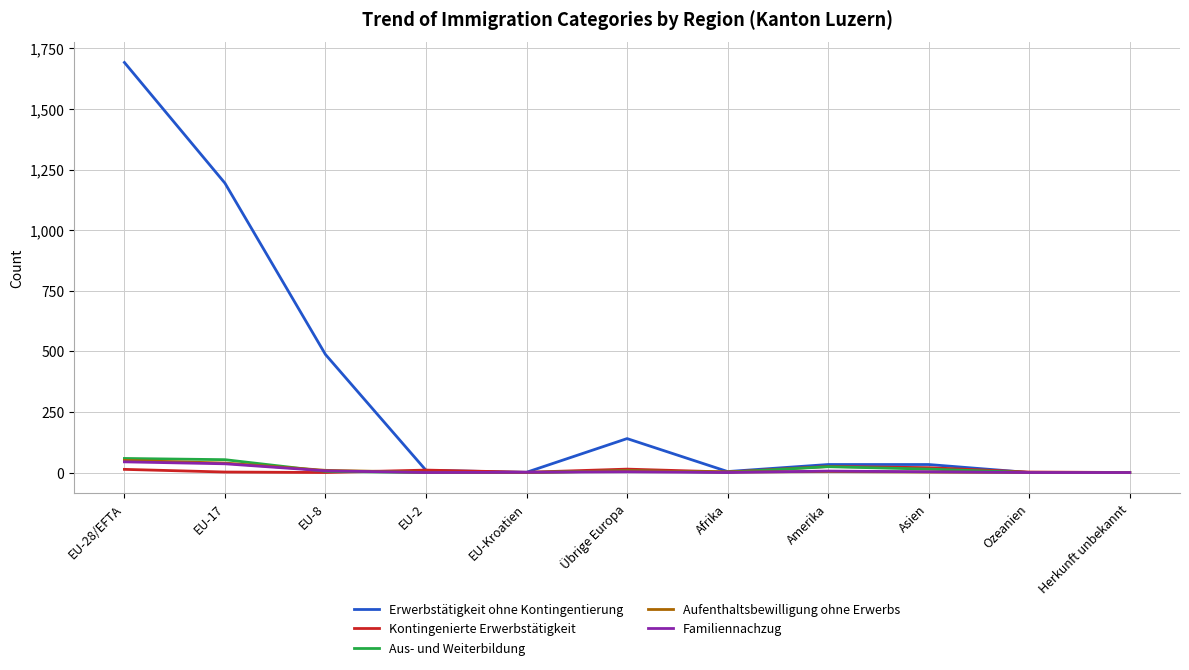

What position from the left is EU-2?

4